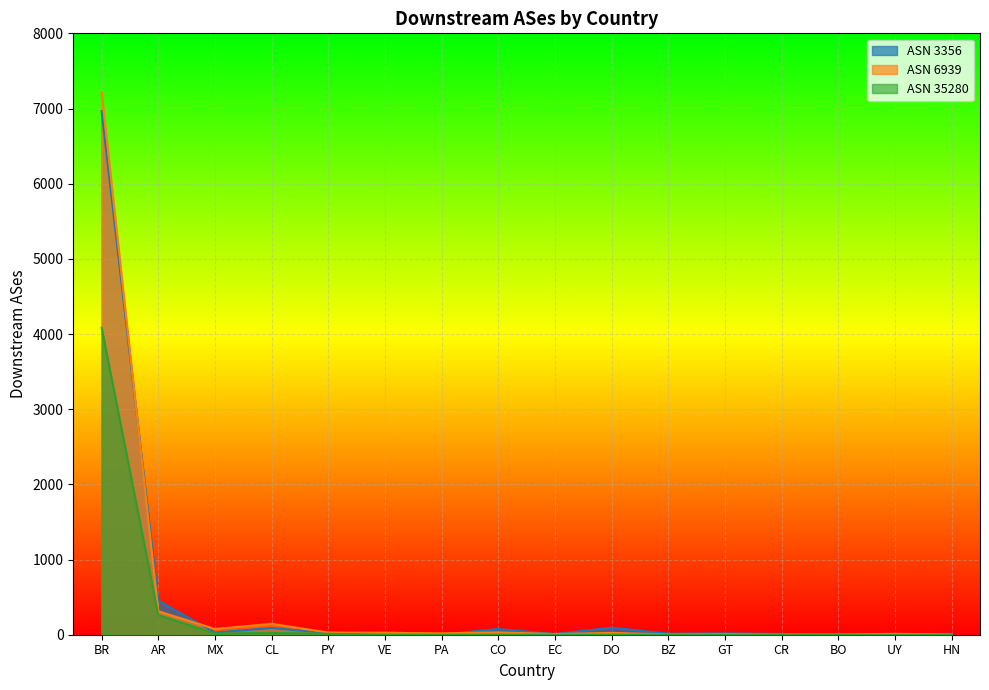

At which label does 35280 reach its minimum?

VE